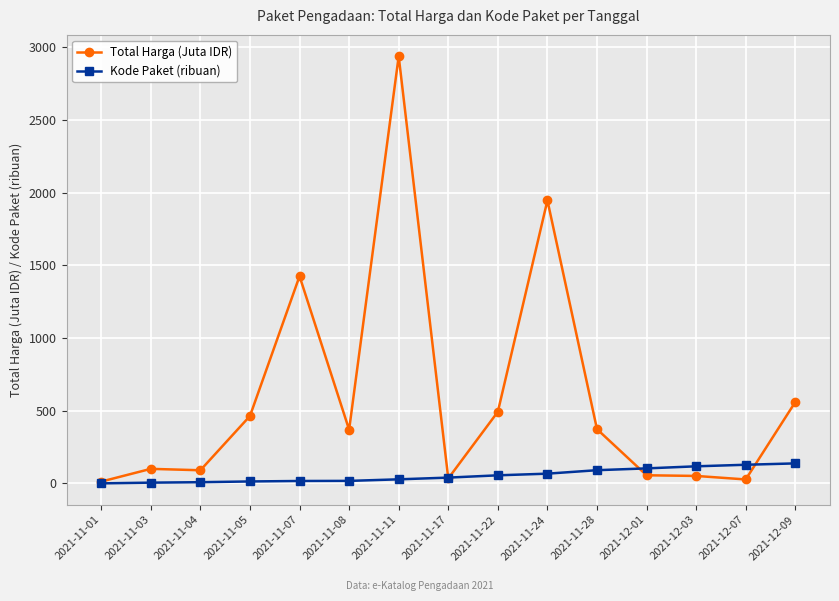

Which series has the widest spread of values?

Total Harga (Juta IDR)